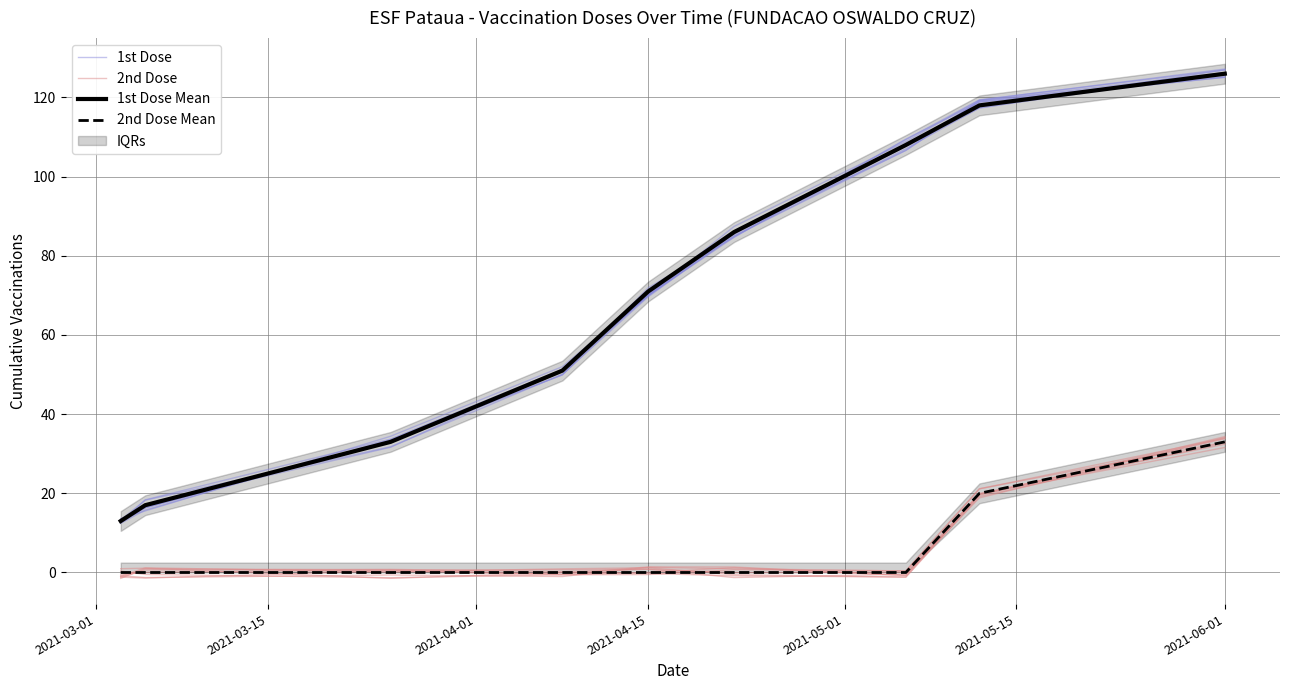

What is the sum of all 2nd Dose Mean values?

53.0